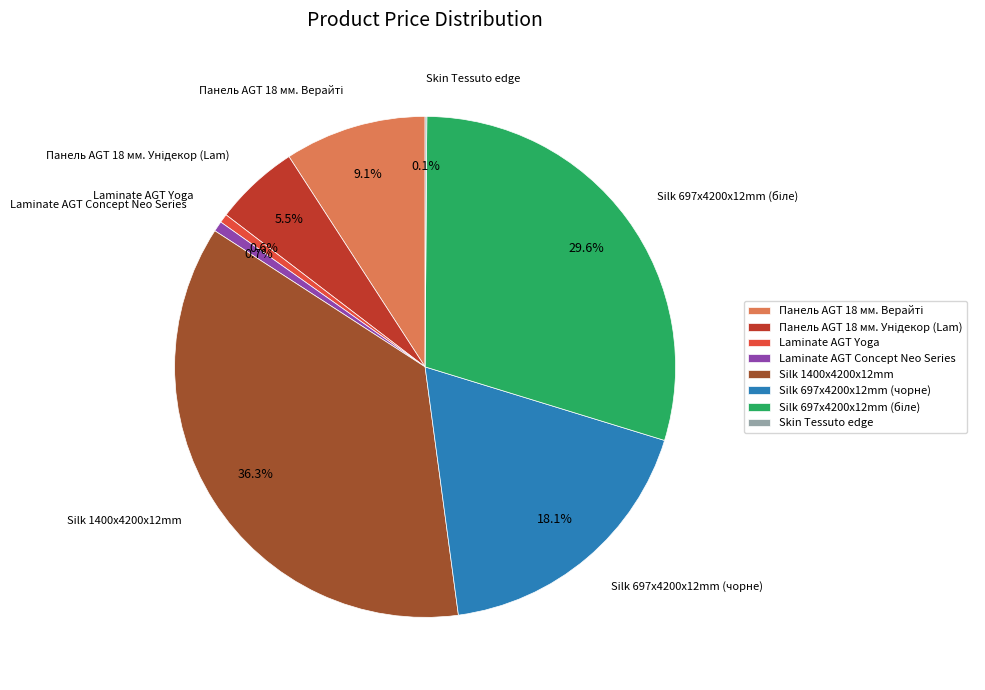

True or false: Silk 1400x4200x12mm accounts for 36% of the total.

True